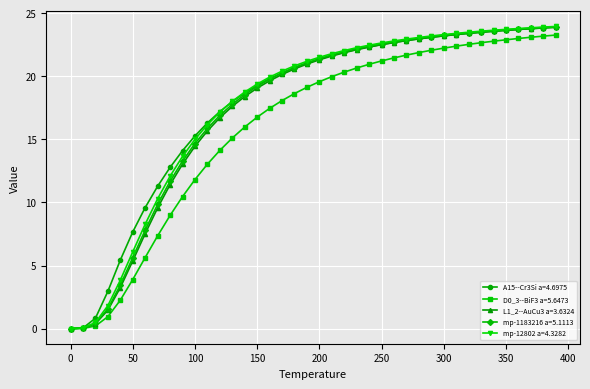

At how many categories does at least one series exceed 5?

36